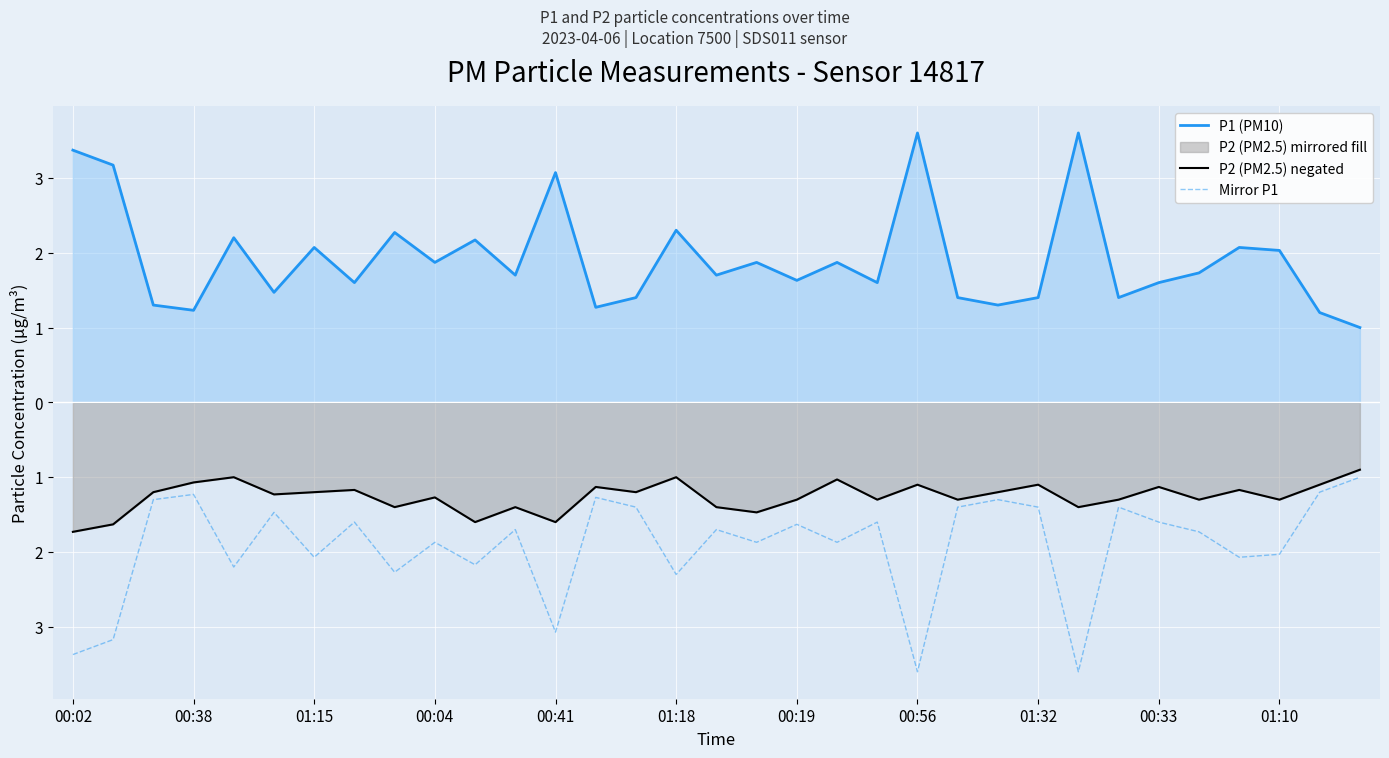

True or false: P1 (PM10) has more than 0 points higher than both neighbors.

True